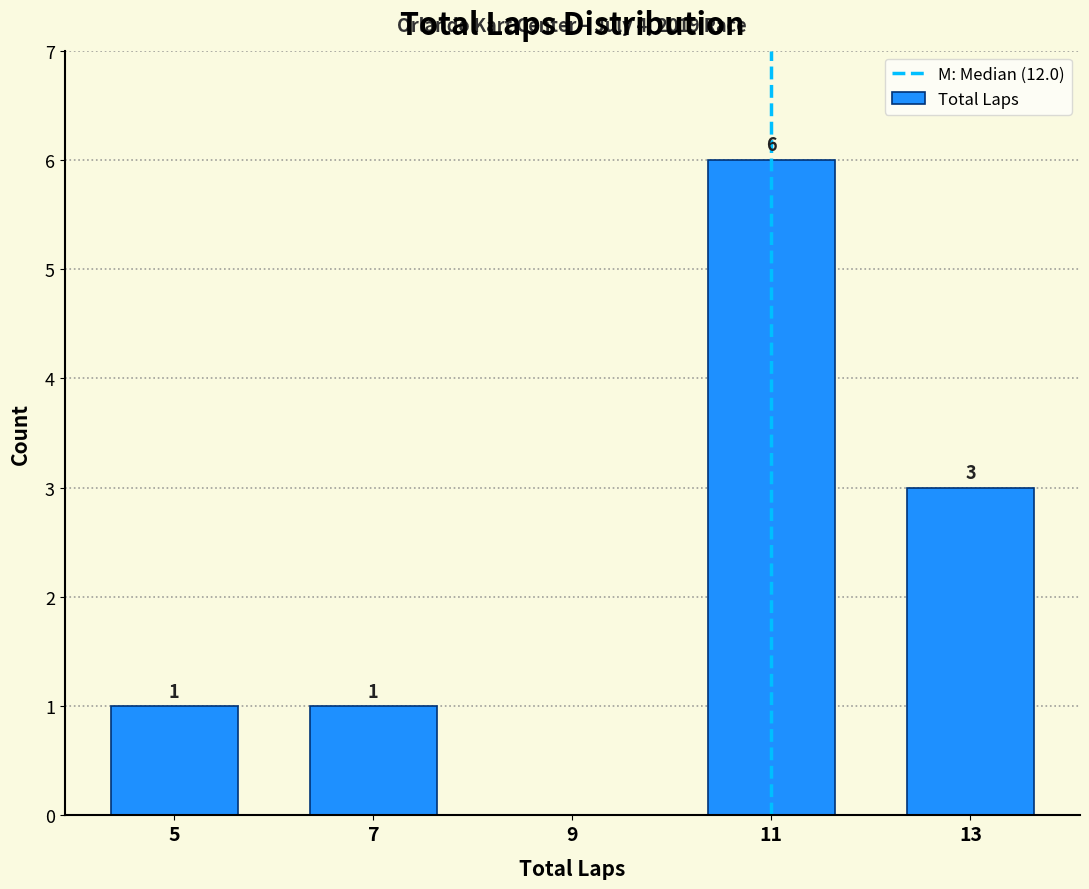

Reading right to left, what are all the values shown in this chart?

13=3	11=6	9=0	7=1	5=1